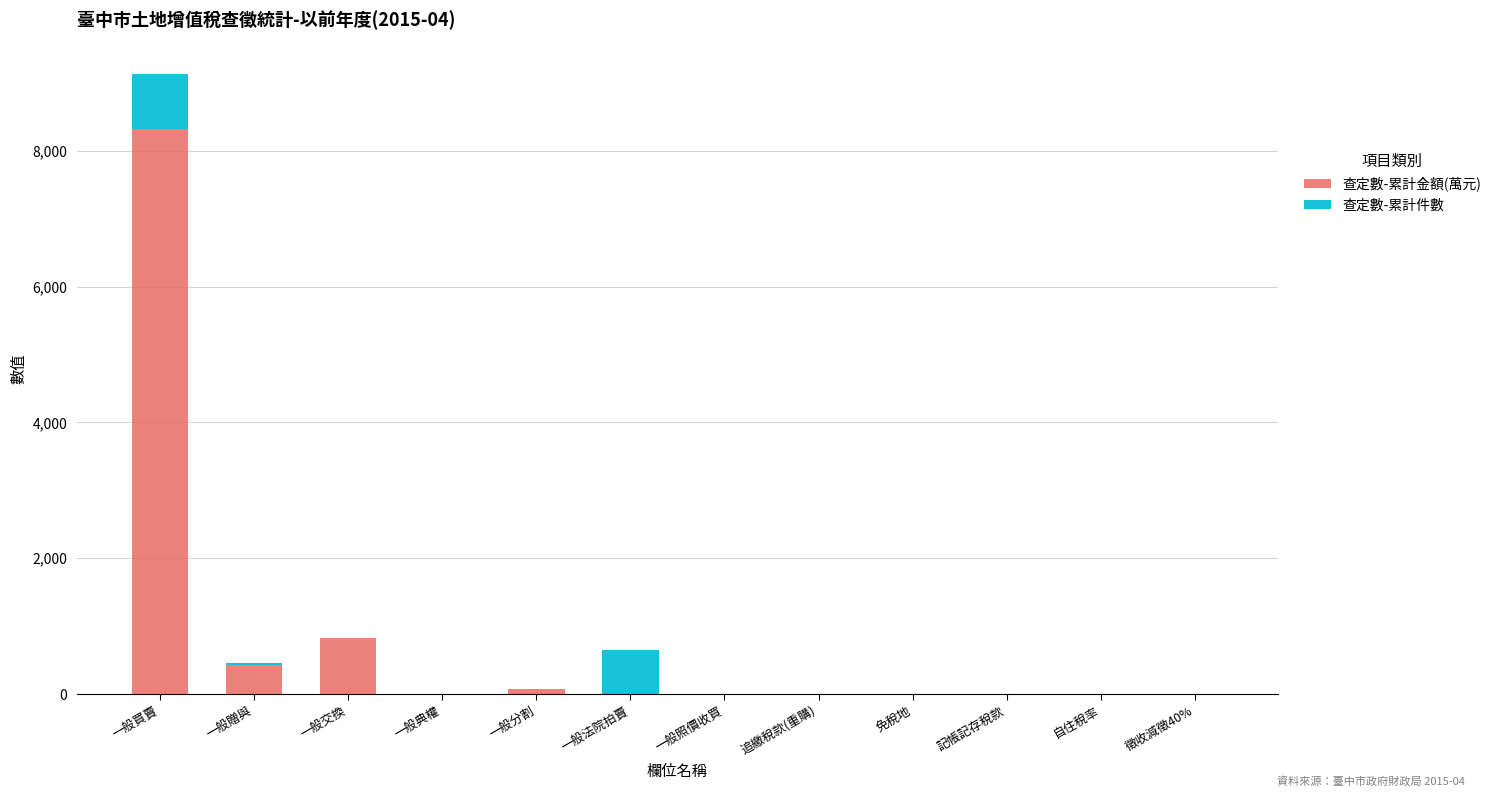

True or false: 查定數-累計金額(萬元) has a value of 0 at 追繳稅款(重購).

True